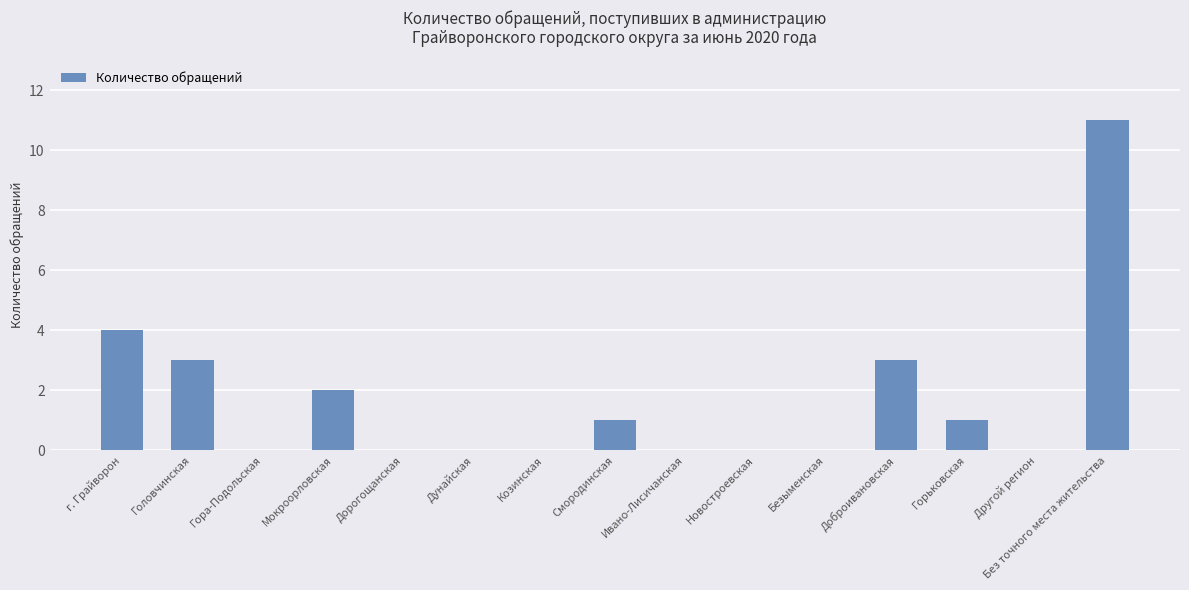

What is the change in value from Смородинская to Безыменская?

-1